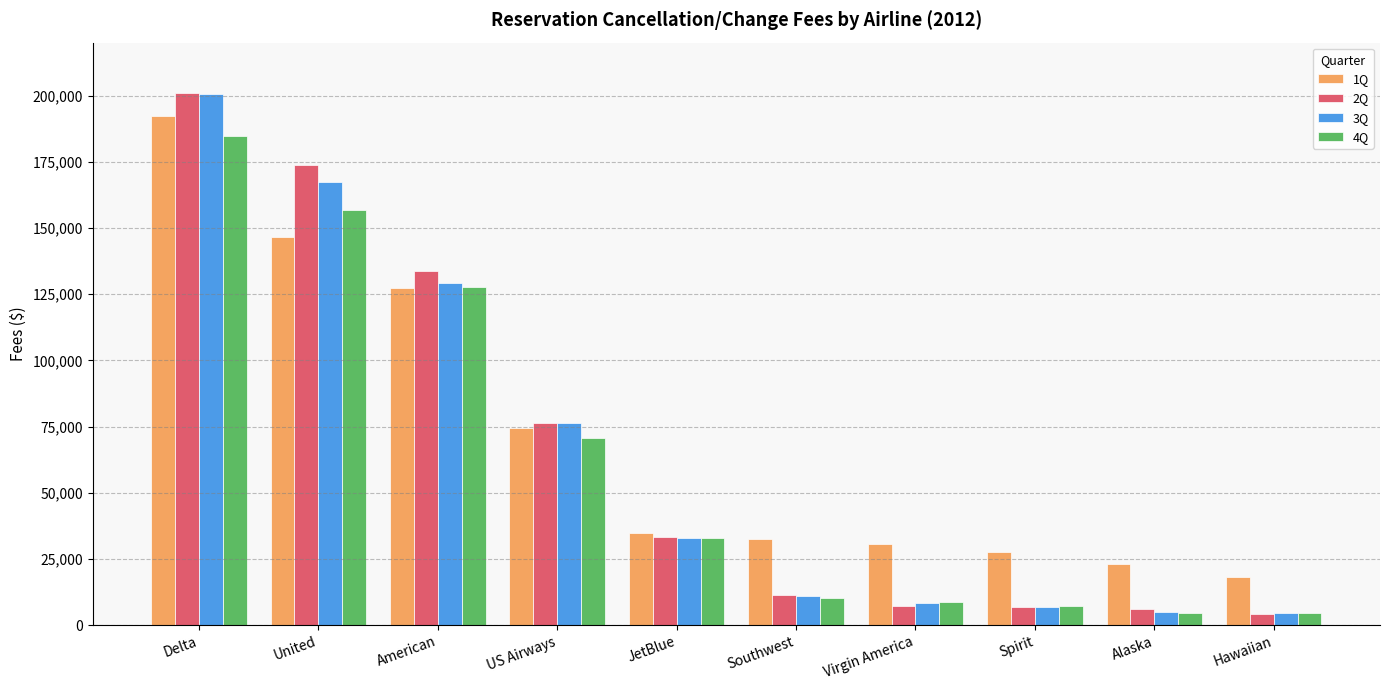

What is the label of the 10th bar from the left?

Hawaiian